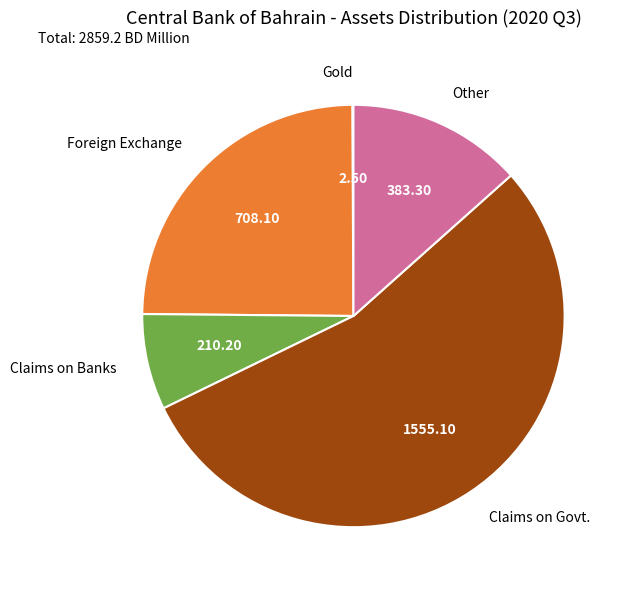

Between Claims on Govt. and Other, which is larger?

Claims on Govt.